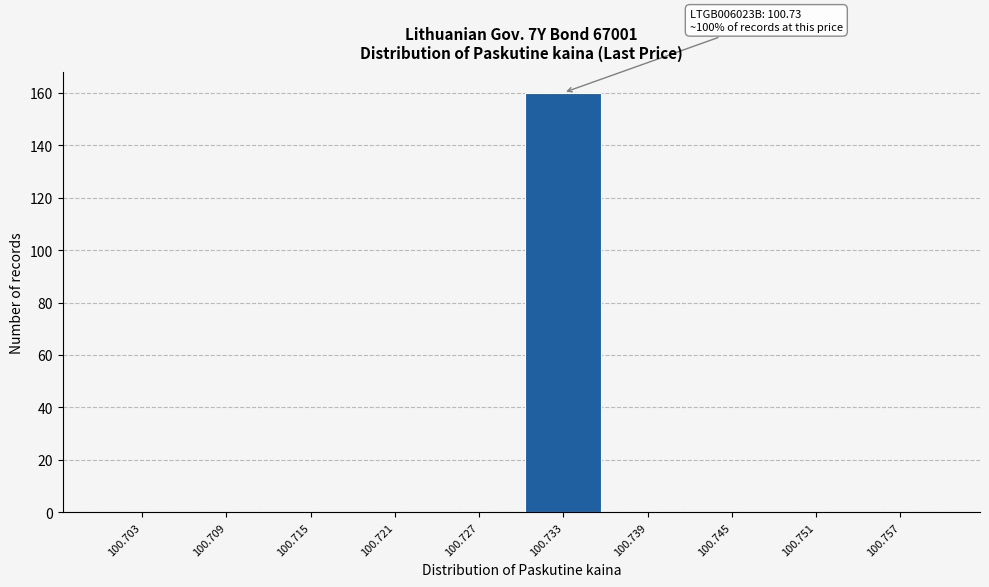

Over which range of the x-axis is the bar tallest?

100.730 to 100.736